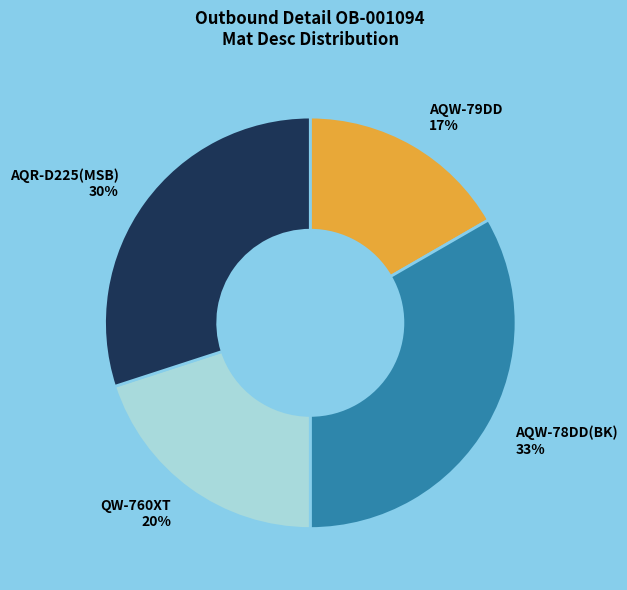

Which has a higher value, AQW-78DD(BK) 33% or AQW-79DD 17%?

AQW-78DD(BK) 33%